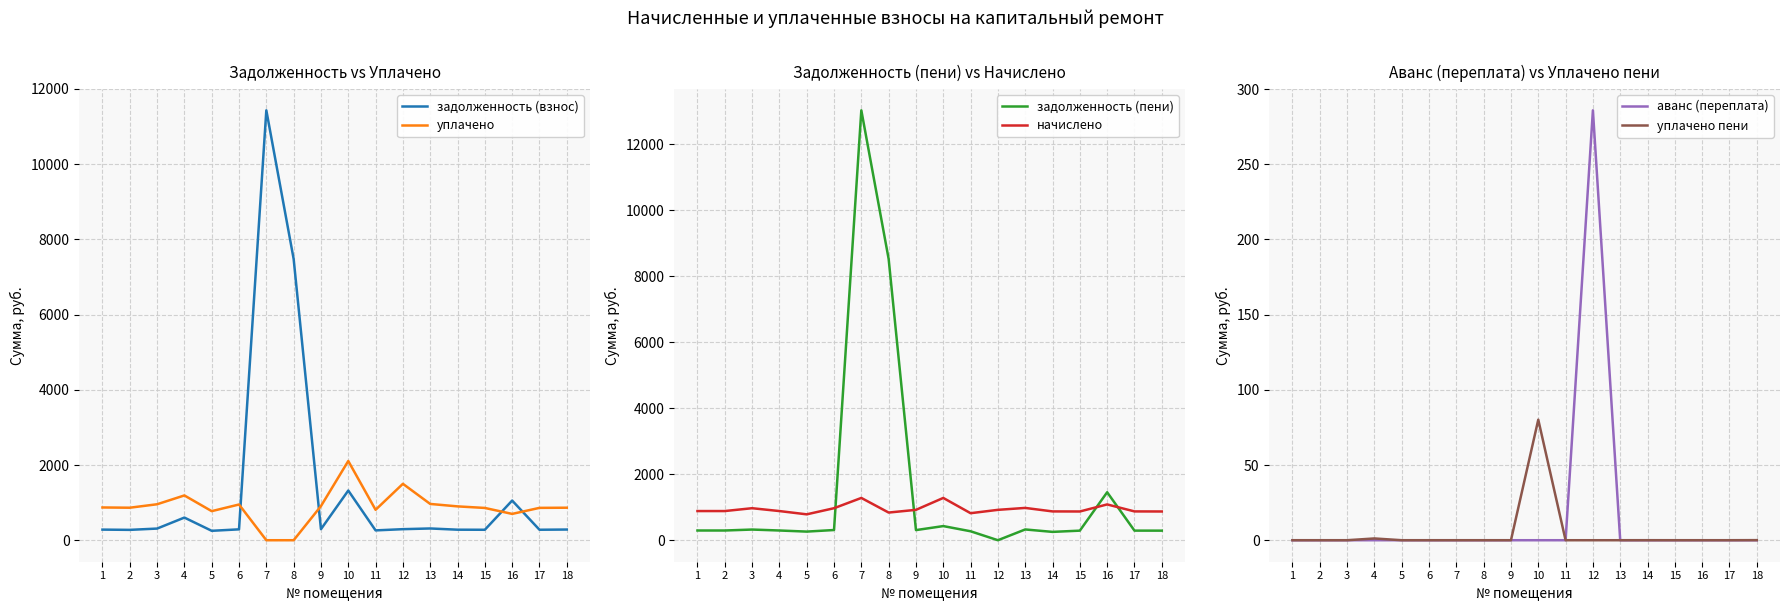

Where is the first local maximum for аванс (переплата)?

12